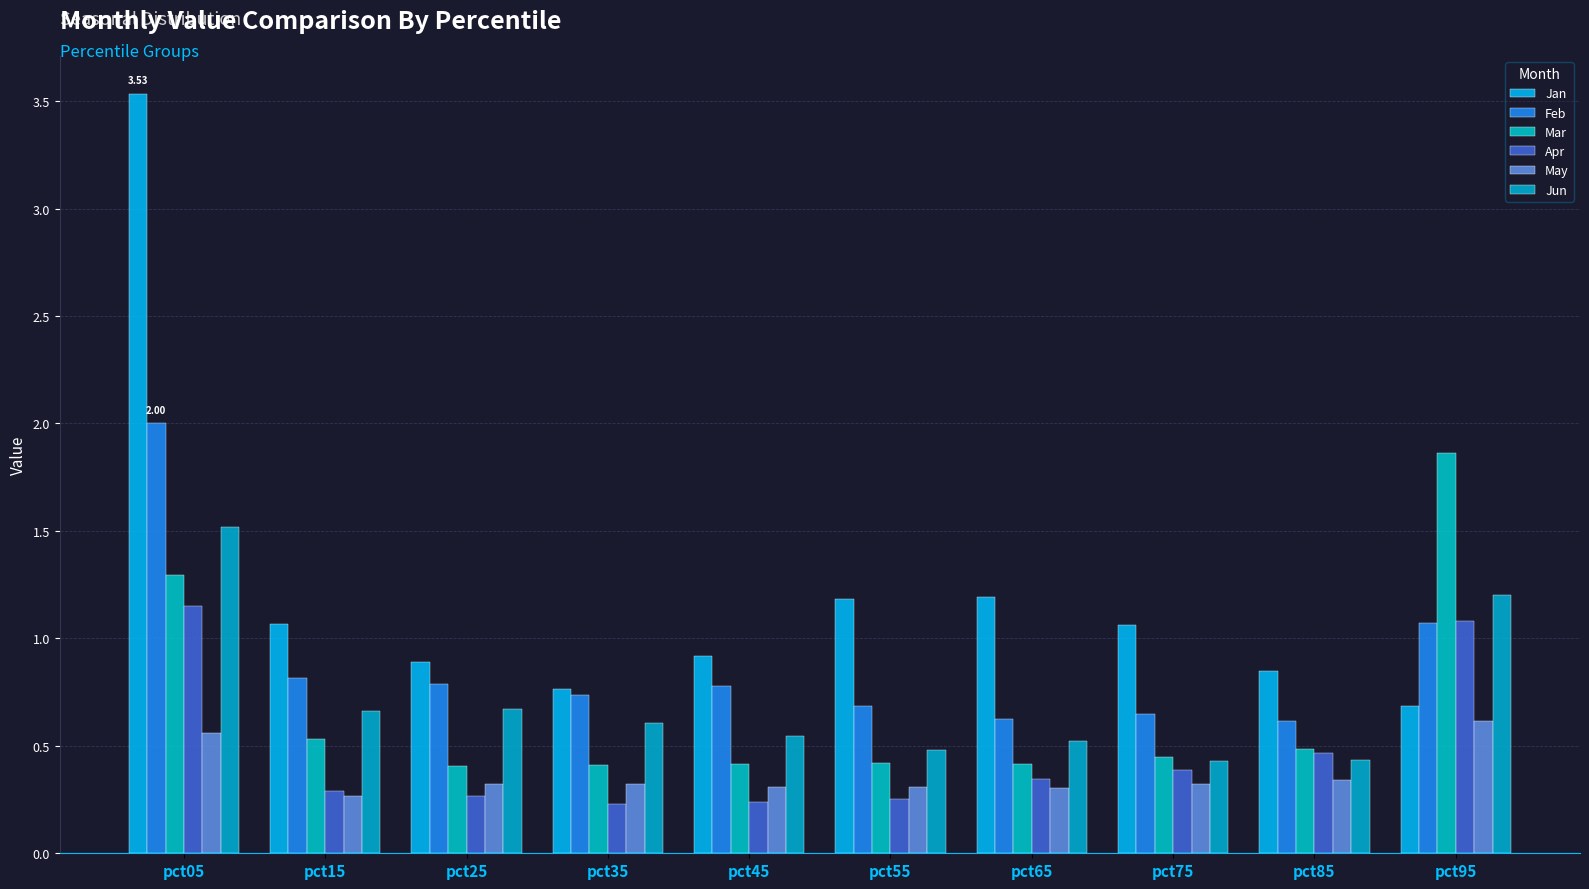

Which series has the largest range (max minus min)?

Jan